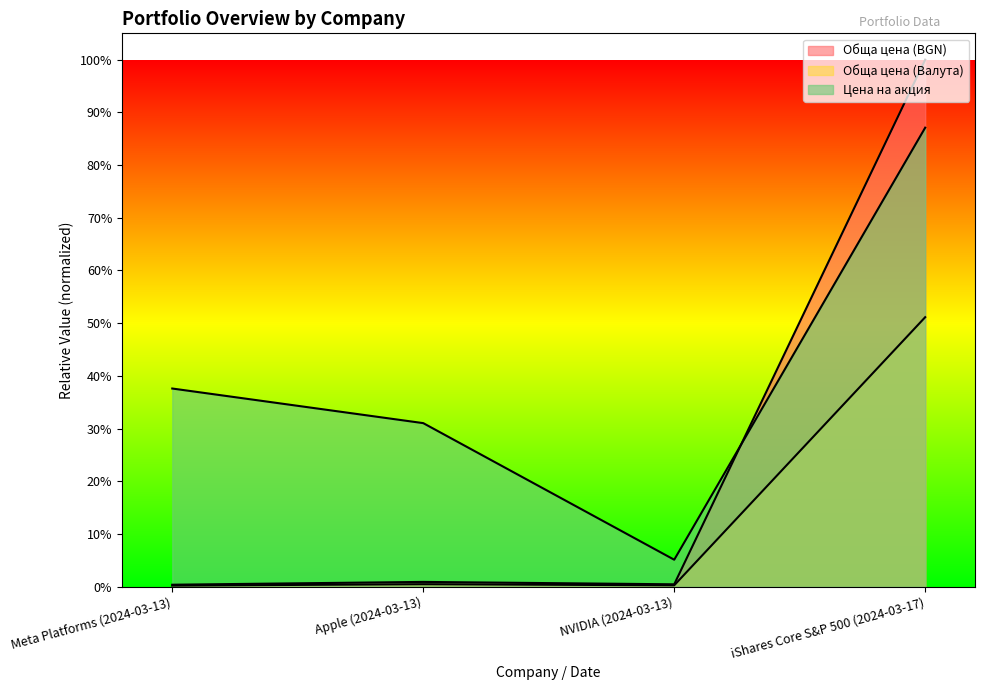

What position from the left is Apple (2024-03-13)?

2